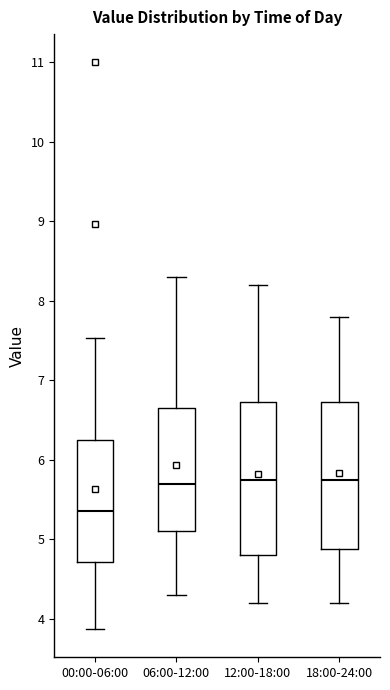

Where is the lower edge of the box for 00:00-06:00 on the y-axis? The values are not printed on the chart, so give them approximately, as read against the axis.

4.7